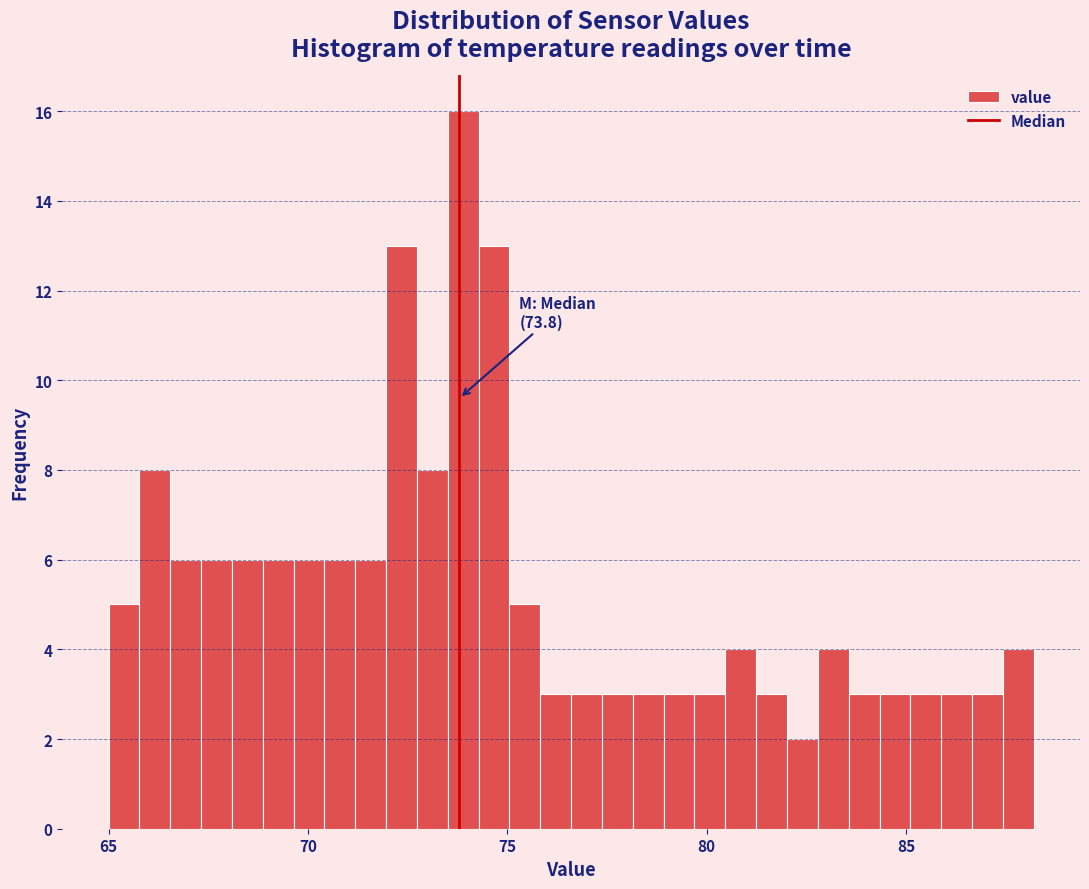

Read against the x-axis, roughly where is the centre of the tallest bar?

74.0